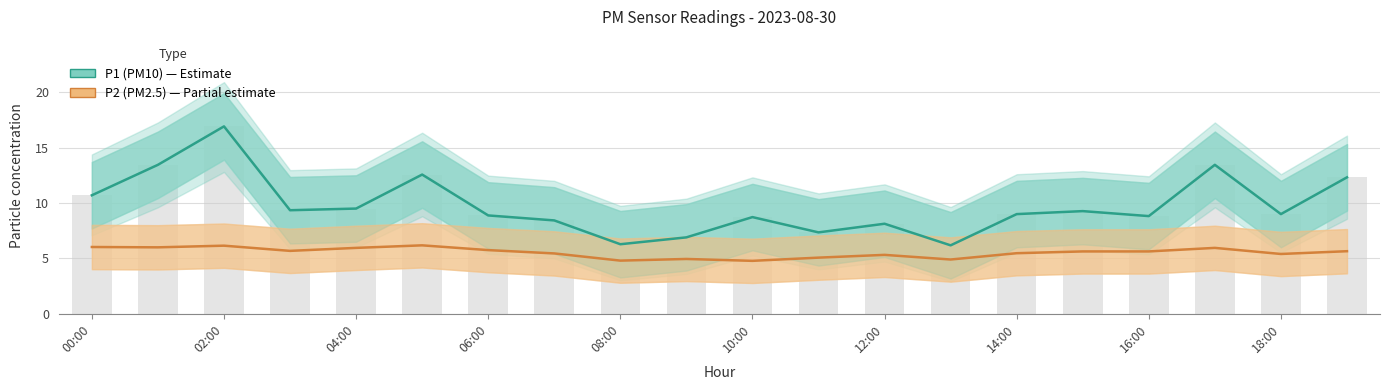

How many values in the P1 (PM10) series exceed 9?

9